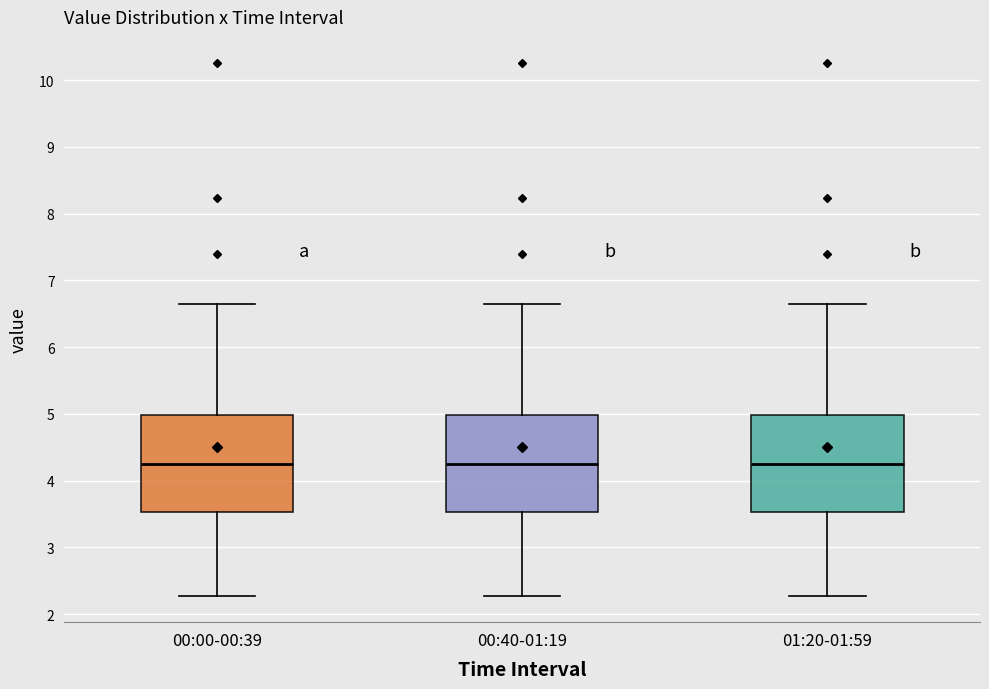

Reading left to right, transcribe this box plot: for each box, give where its median line is, the range the box spans, and where its two whiskers end, as read against the y-axis. The values are not printed on the chart, so give them approximately, as read against the axis.

00:00-00:39: median 4.3, box 3.5 to 5.0, whiskers 2.3 to 6.7
00:40-01:19: median 4.3, box 3.5 to 5.0, whiskers 2.3 to 6.7
01:20-01:59: median 4.3, box 3.5 to 5.0, whiskers 2.3 to 6.7